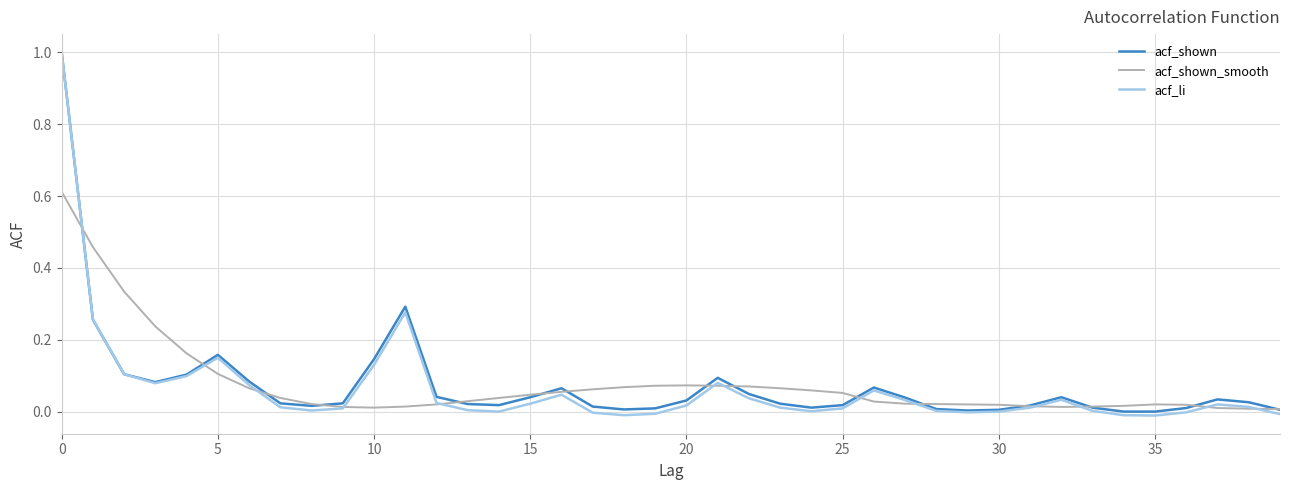

Does the chart display data point markers on the line(s)?

No